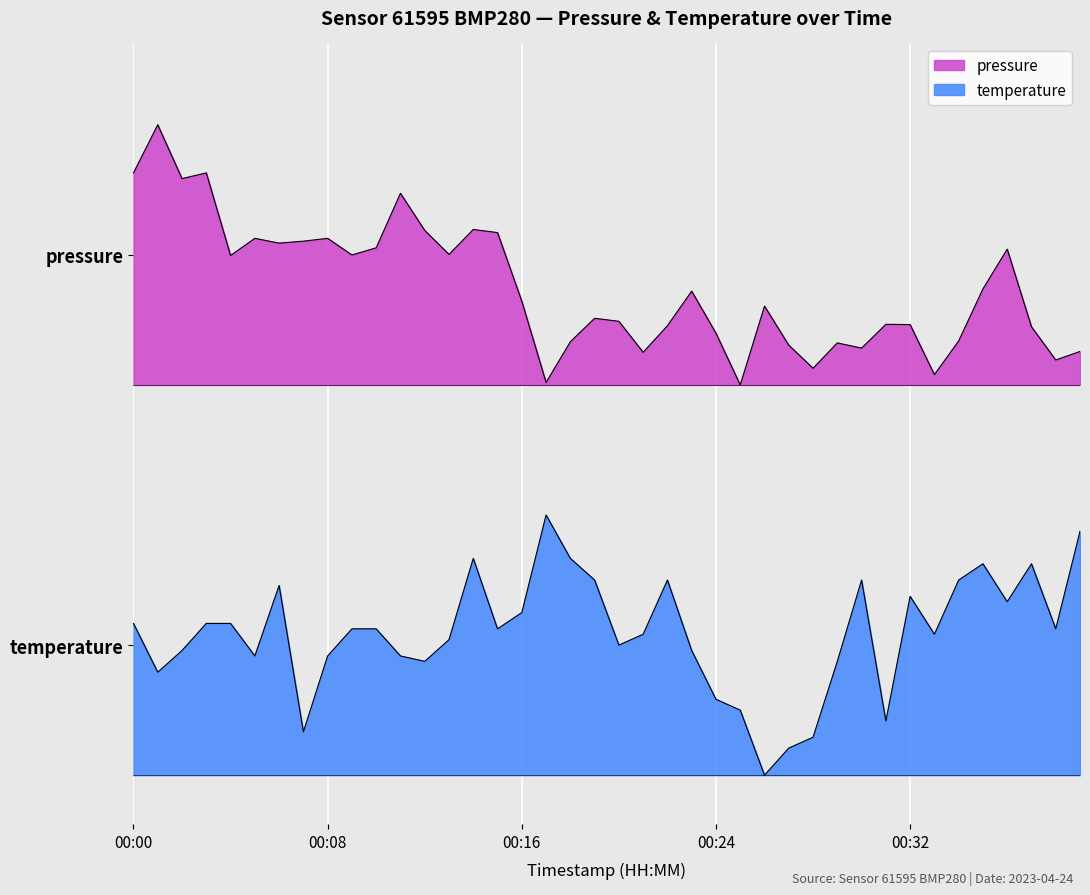

What is the sum of all pressure values?

59.9